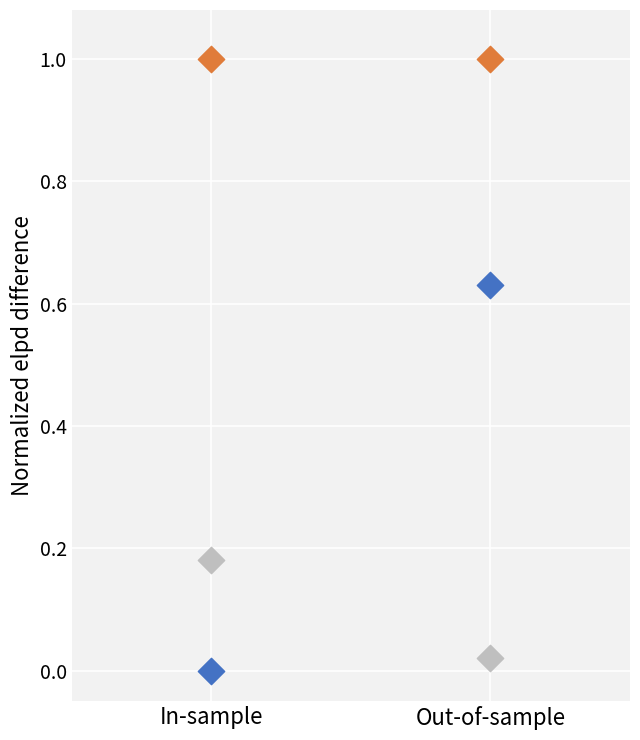

Across all data points, what is the average Y value?

0.5